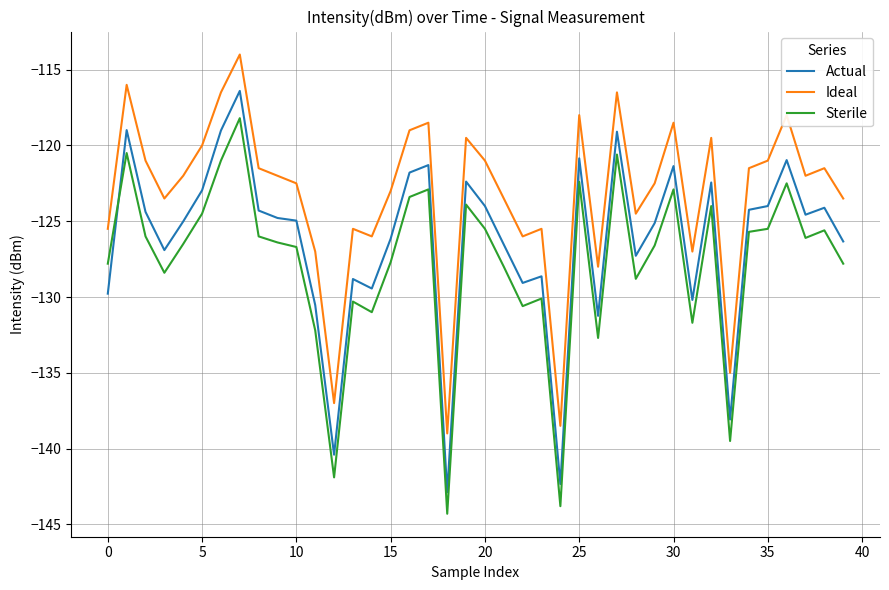

True or false: Ideal and Actual intersect in this chart.

False